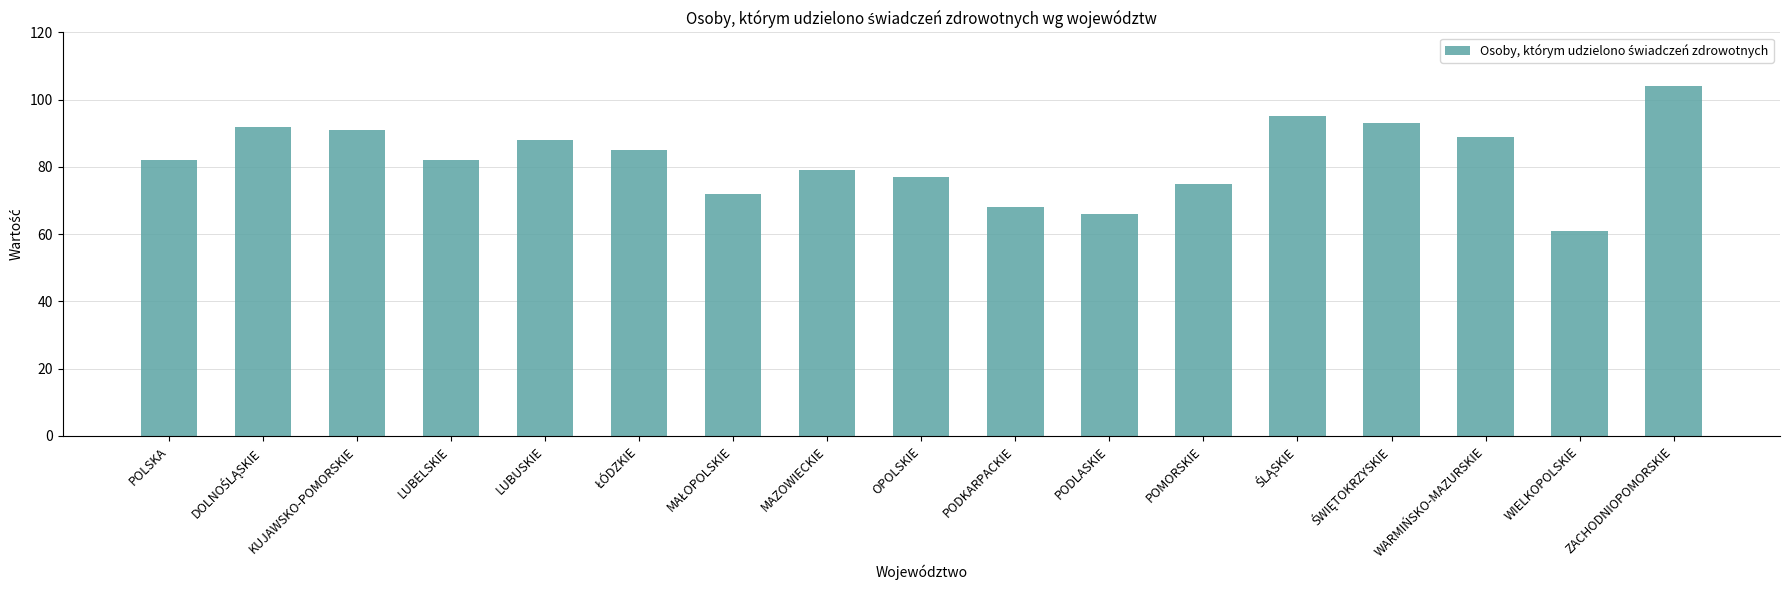

Which label corresponds to the smallest value in the chart?

WIELKOPOLSKIE